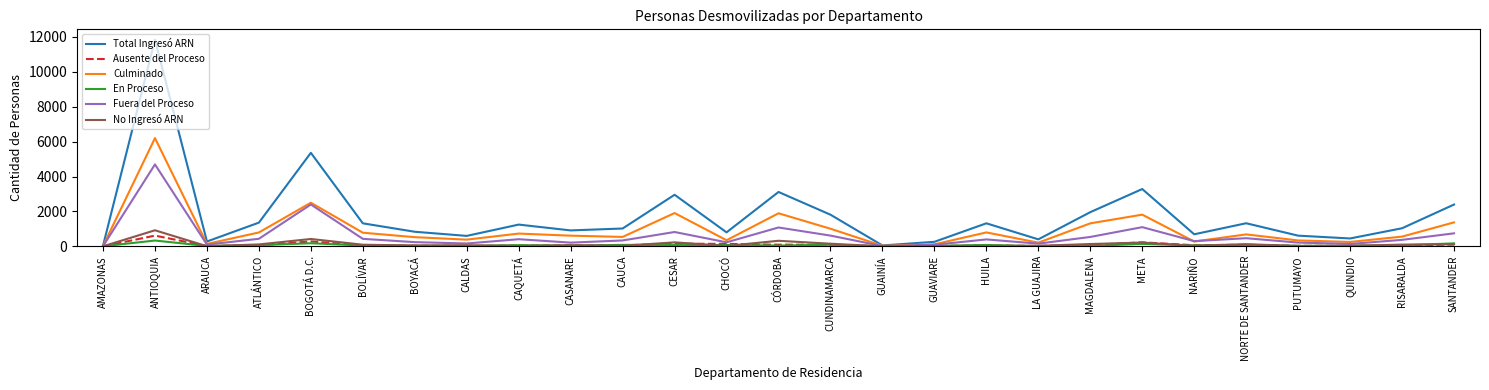

True or false: Total Ingresó ARN has a value of 1657 at CÓRDOBA.

False